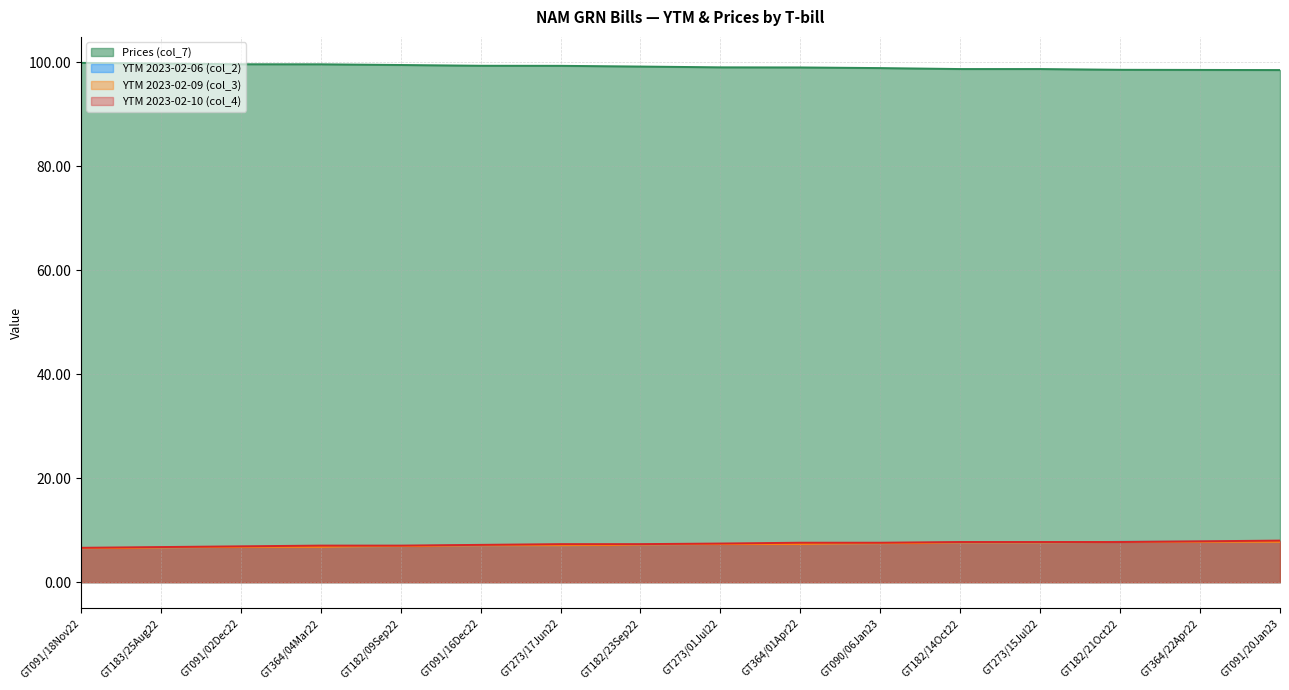

What is the spread (max minus min) of values at GT364/04Mar22?

92.8